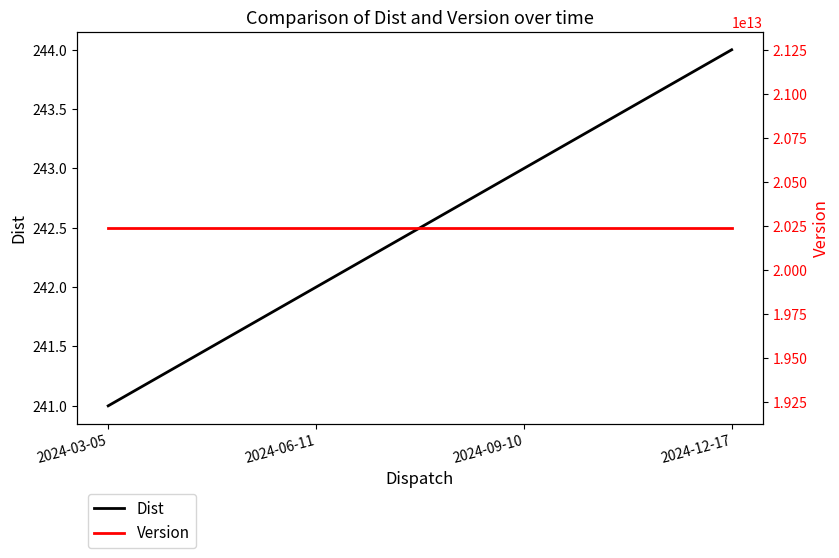

Between 2024-06-11 and 2024-09-10, which series saw the biggest shift?

Dist